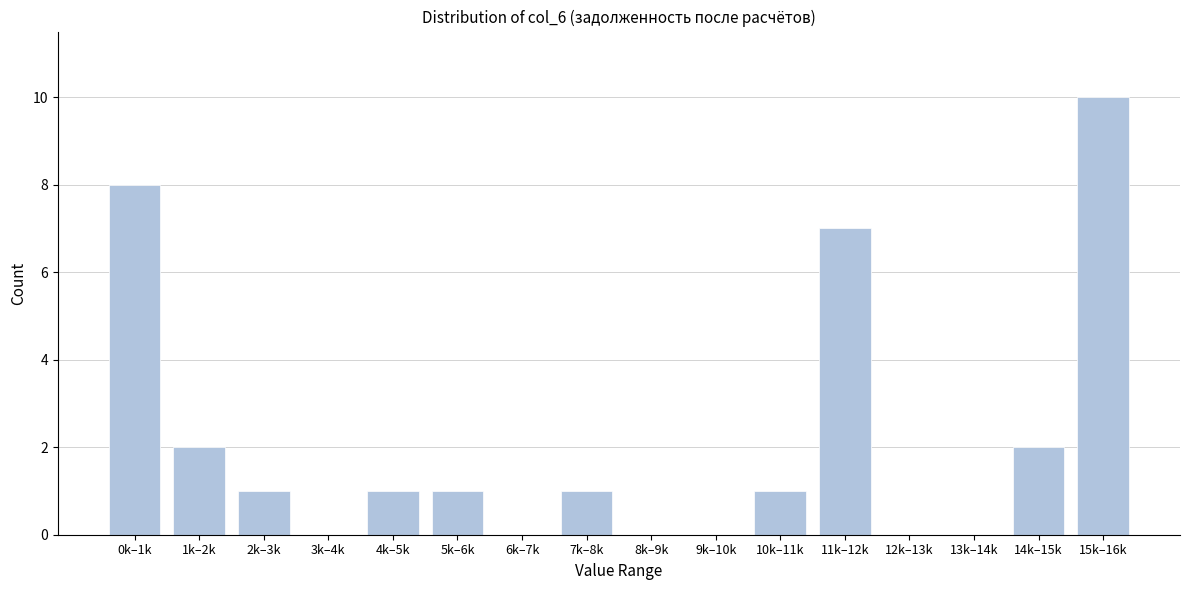

Reading left to right, transcribe all the data shown in this chart.

0k–1k=8	1k–2k=2	2k–3k=1	3k–4k=0	4k–5k=1	5k–6k=1	6k–7k=0	7k–8k=1	8k–9k=0	9k–10k=0	10k–11k=1	11k–12k=7	12k–13k=0	13k–14k=0	14k–15k=2	15k–16k=10